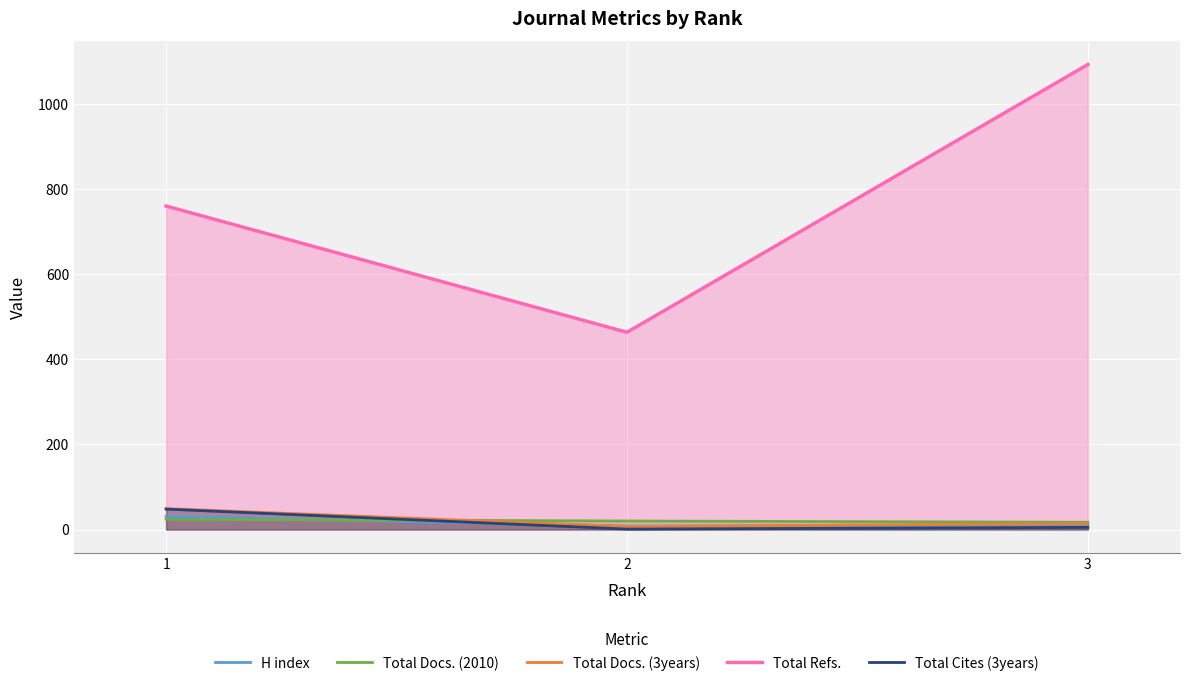

What is the value of the H index point at the 1st from the left?

31